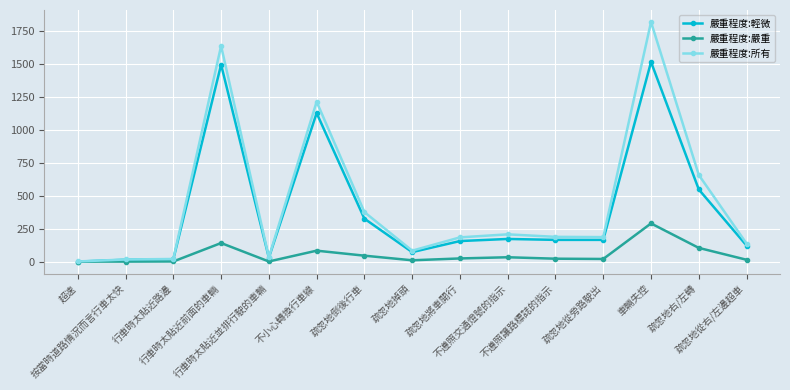

What is the sum of all 嚴重程度:所有 values?

6775